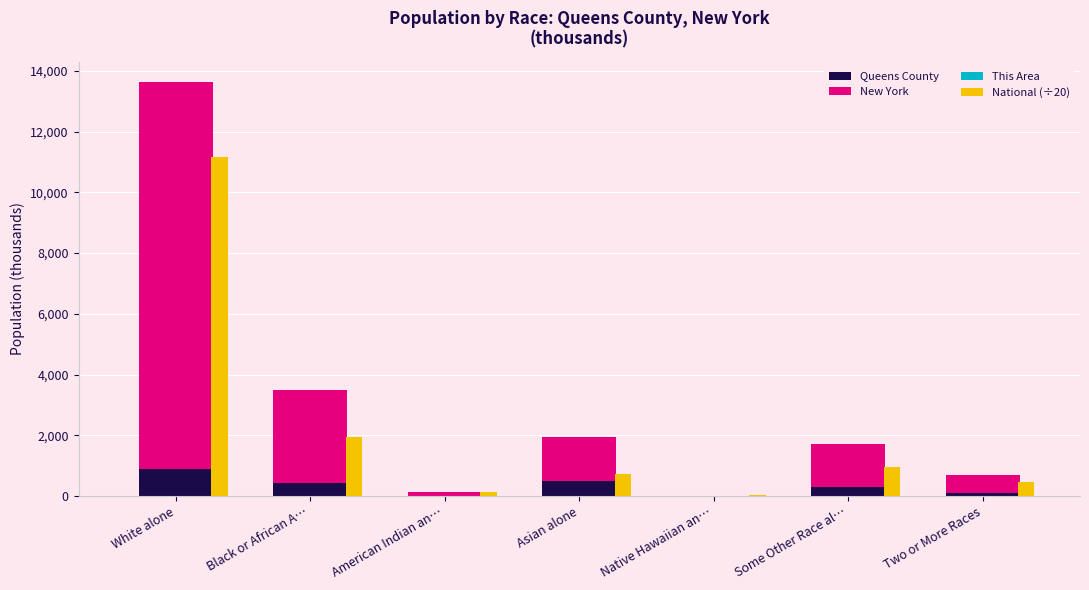

At which category is the sum across all series the highest?

White alone